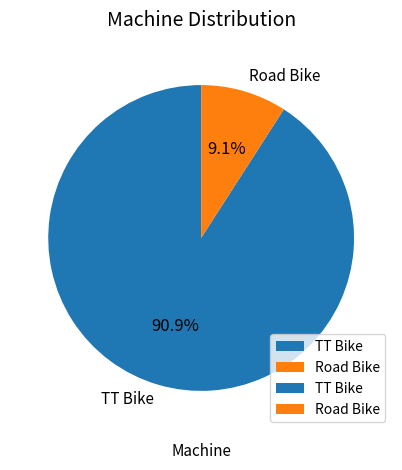

To the nearest percent, what is the combined percentage of Road Bike and TT Bike?

100%